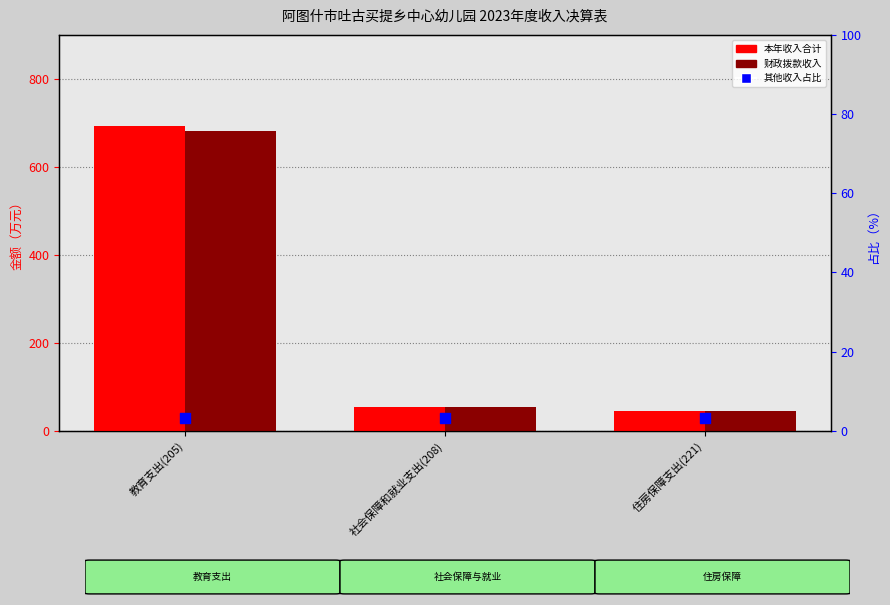

Which series has the largest total across all categories?

本年收入合计